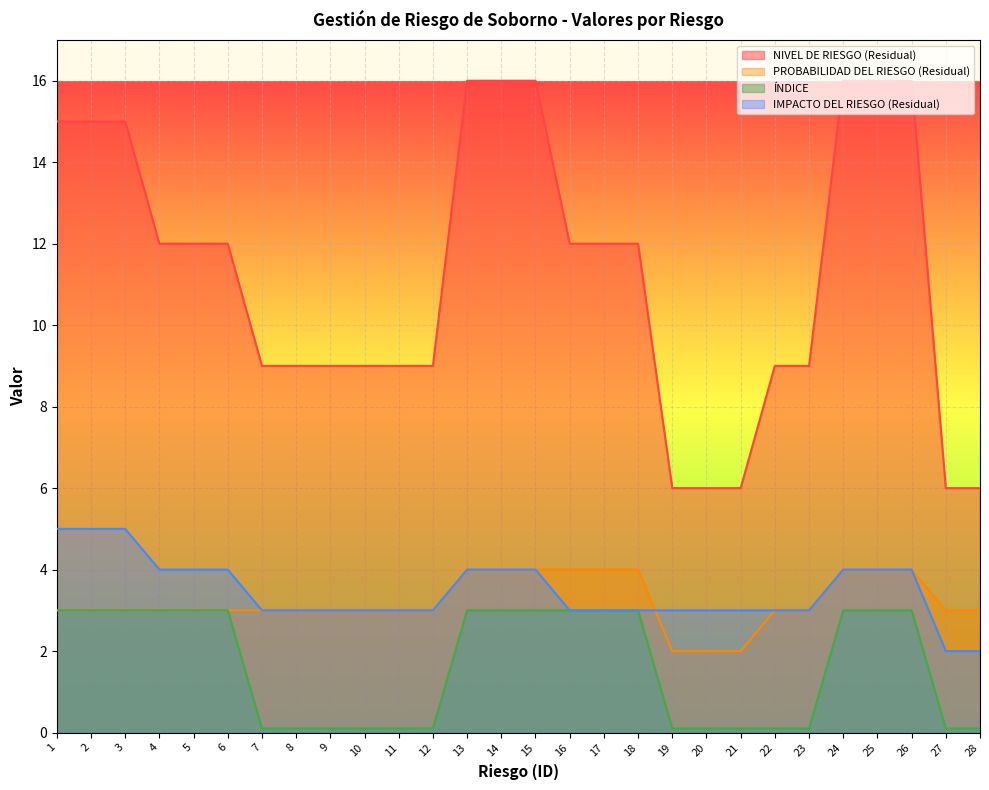

True or false: ÍNDICE and IMPACTO DEL RIESGO (Residual) cross at least once.

False